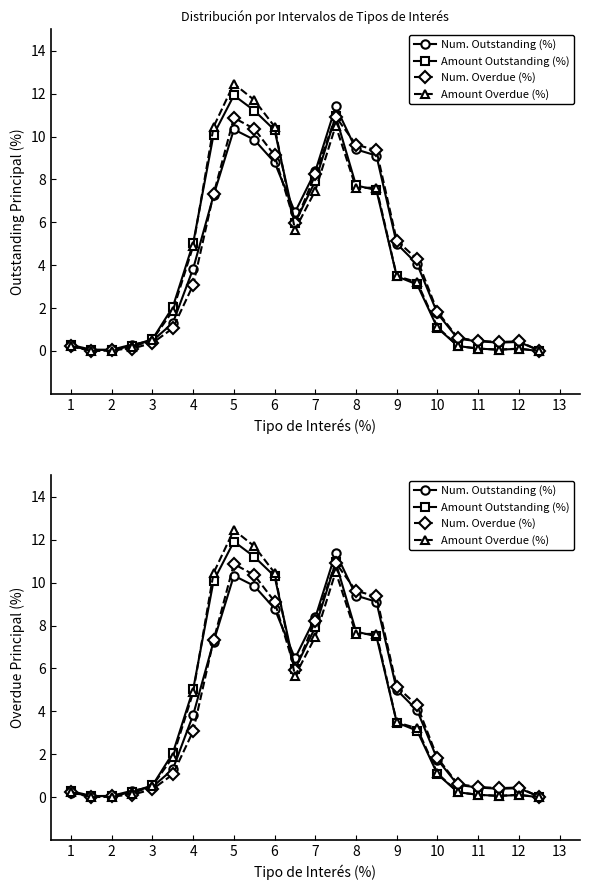

What is the difference between the maximum and minimum values in the Num. Overdue (%) series?

10.9